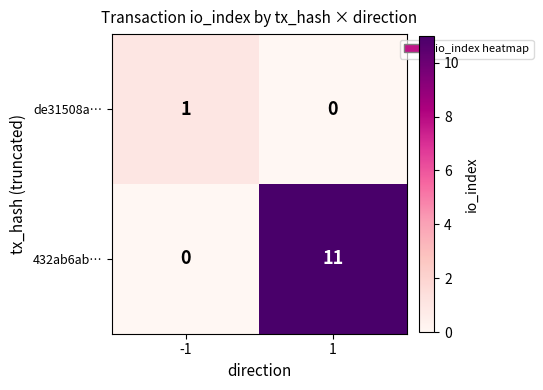

Rank the series at 1 from highest to lowest value.

432ab6ab…, de31508a…